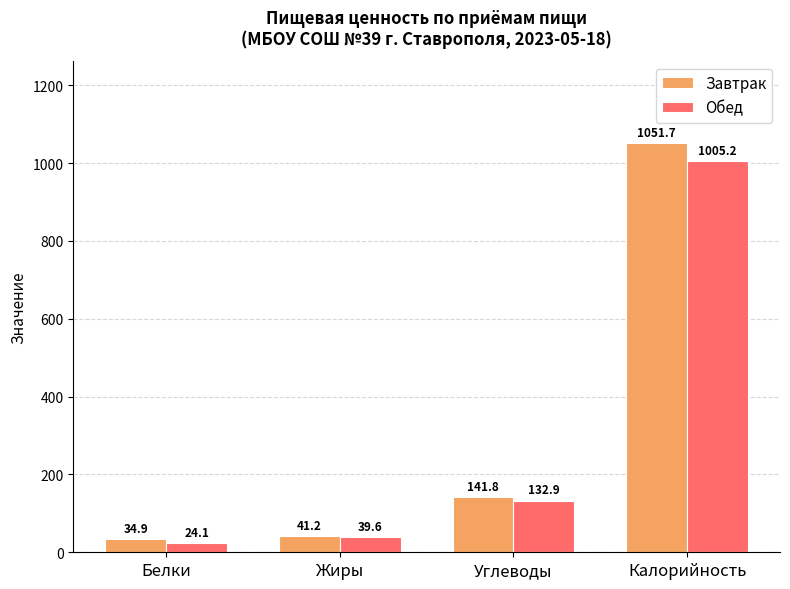

Which category has the lowest value across all series?

Белки